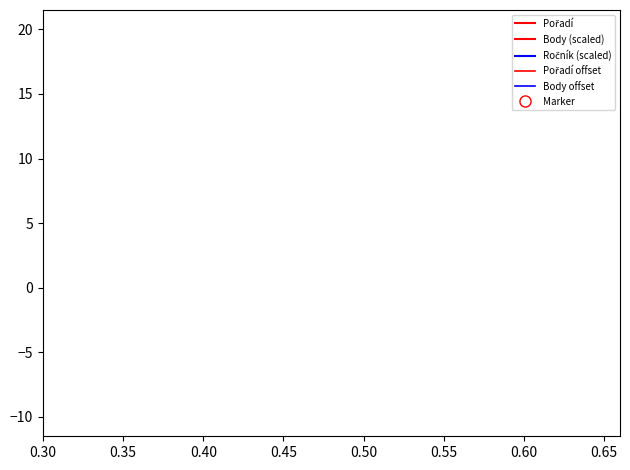

What are all the series names shown in the legend?

Pořadí, Body (scaled), Ročník (scaled), Pořadí offset, Body offset